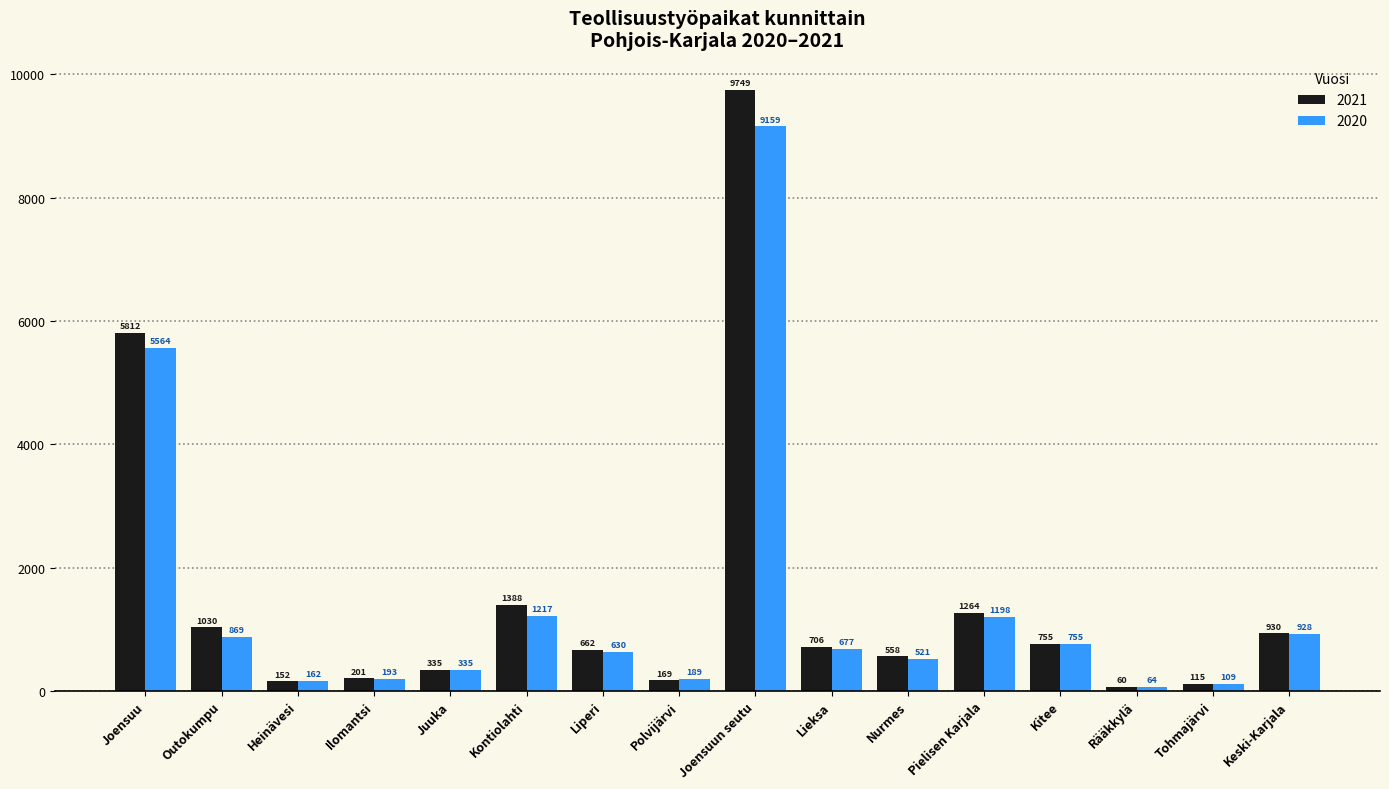

Rank the series at Rääkkylä from highest to lowest value.

2020, 2021